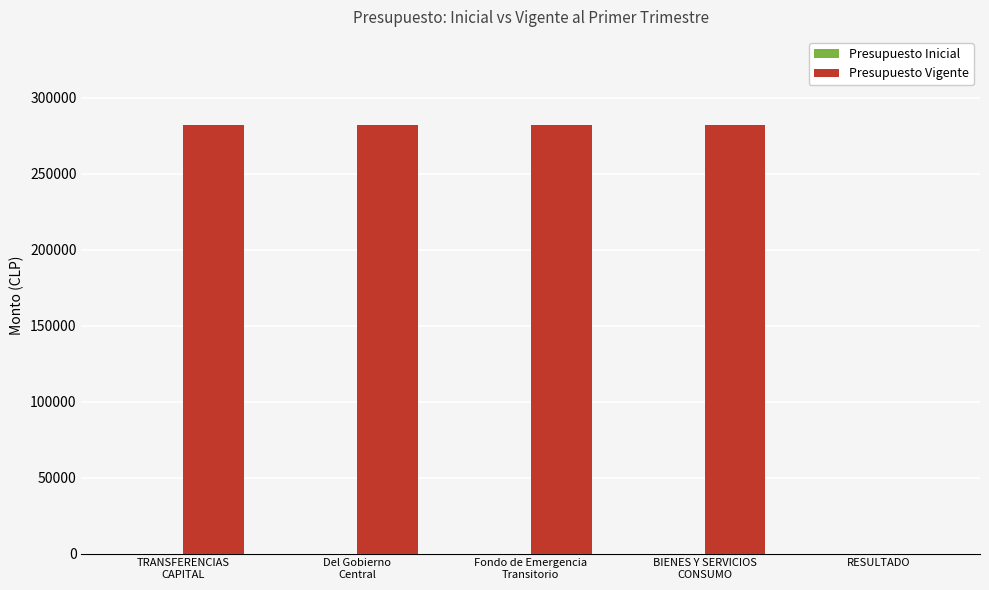

What is the maximum value shown in the chart?

281880